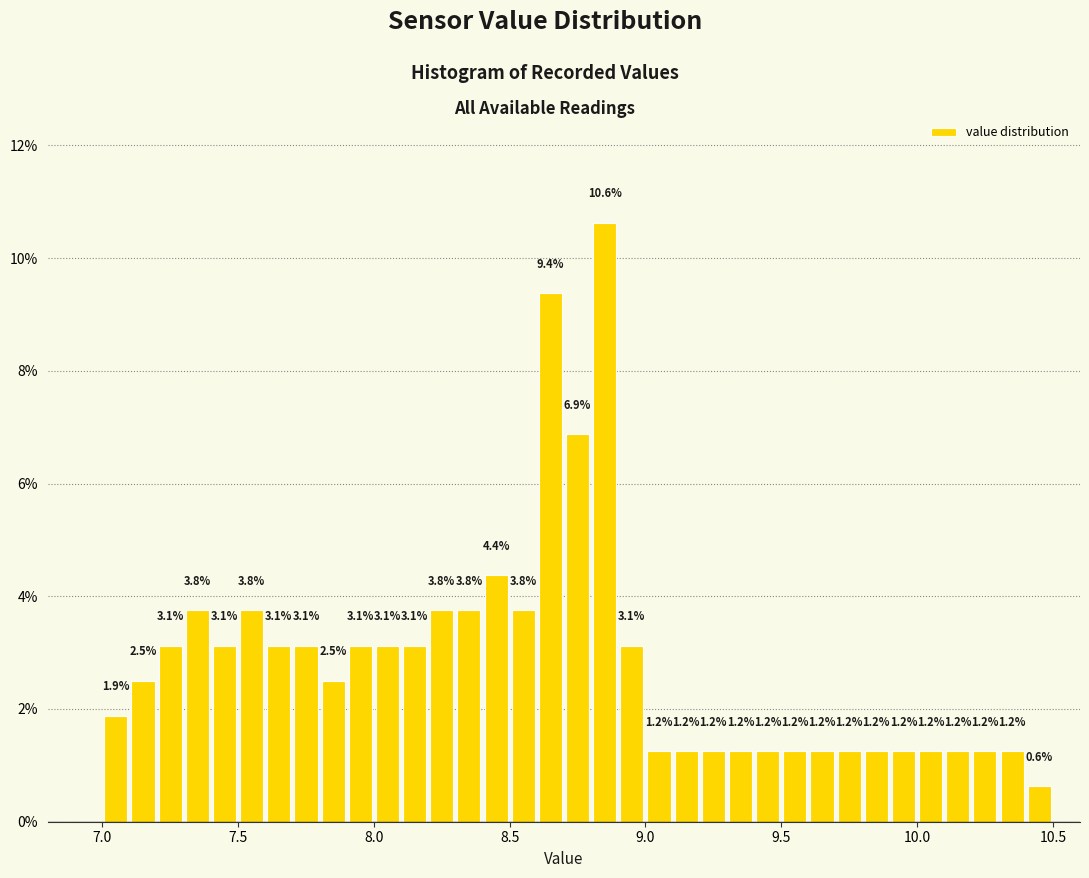

Read against the x-axis, roughly where is the centre of the tallest bar?

8.85